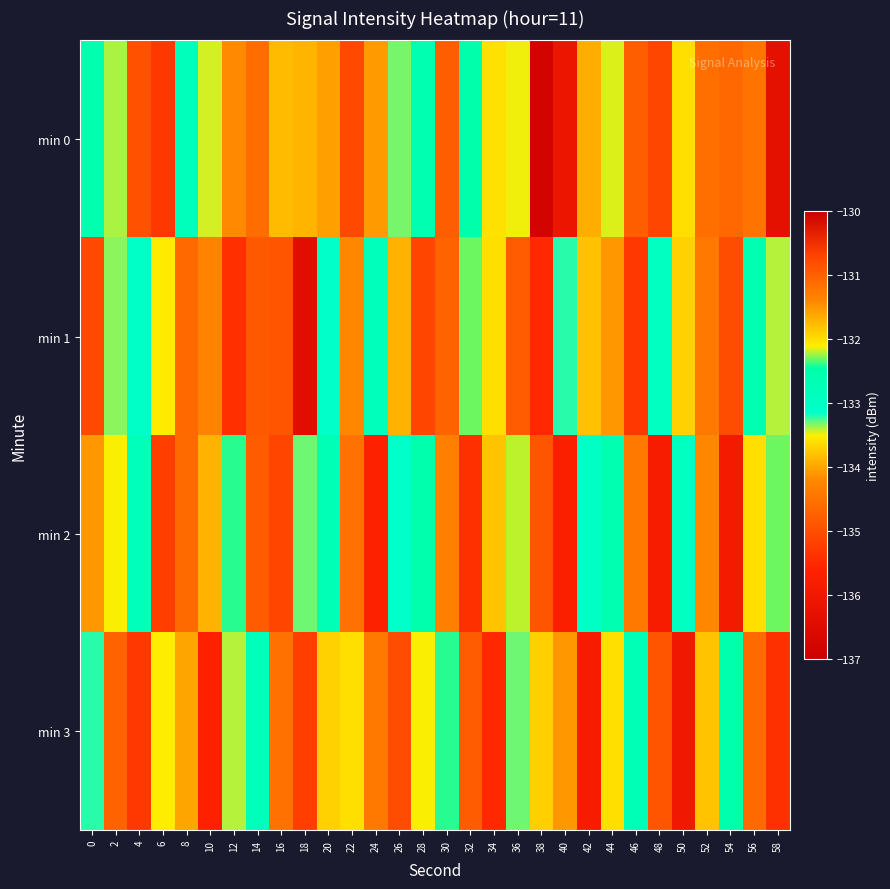

Reading left to right, list all the values displayed in this chart.

min 0: 0=-132.6	2=-133.4	4=-134.9	6=-135.3	8=-132.8	10=-133.4	12=-134.2	14=-134.6	16=-133.9	18=-131.7	20=-134.0	22=-130.8	24=-134.1	26=-133.3	28=-132.6	30=-134.8	32=-132.5	34=-133.6	36=-133.5	38=-136.8	40=-136.1	42=-131.7	44=-132.1	46=-134.8	48=-135.1	50=-133.6	52=-131.2	54=-134.6	56=-134.5	58=-136.3
min 1: 0=-135.1	2=-133.3	4=-133.0	6=-133.5	8=-134.6	10=-134.3	12=-135.4	14=-130.9	16=-134.9	18=-136.4	20=-133.1	22=-134.2	24=-132.8	26=-133.9	28=-135.1	30=-134.7	32=-132.3	34=-133.6	36=-134.8	38=-135.5	40=-133.2	42=-131.8	44=-134.1	46=-135.3	48=-132.9	50=-133.7	52=-134.4	54=-135.0	56=-132.6	58=-133.4
min 2: 0=-134.1	2=-133.5	4=-132.8	6=-135.2	8=-134.6	10=-133.9	12=-132.4	14=-134.8	16=-135.1	18=-133.3	20=-132.7	22=-134.5	24=-135.6	26=-133.1	28=-132.5	30=-134.3	32=-135.4	34=-133.8	36=-132.2	38=-134.9	40=-135.7	42=-133.0	44=-132.6	46=-134.4	48=-135.8	50=-132.9	52=-134.2	54=-135.9	56=-133.6	58=-132.3
min 3: 0=-133.2	2=-134.7	4=-135.3	6=-132.1	8=-134.0	10=-135.6	12=-133.4	14=-132.8	16=-134.5	18=-135.2	20=-133.7	22=-132.0	24=-134.4	26=-135.0	28=-133.5	30=-132.4	32=-134.8	34=-135.5	36=-133.3	38=-131.9	40=-134.1	42=-135.8	44=-133.6	46=-132.7	48=-134.9	50=-136.0	52=-133.8	54=-132.5	56=-134.6	58=-135.4